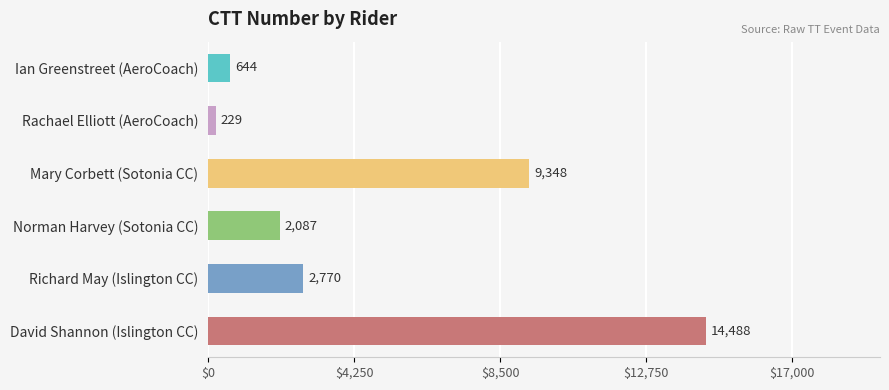

Are the bars grouped side by side (vs. stacked)?

Yes